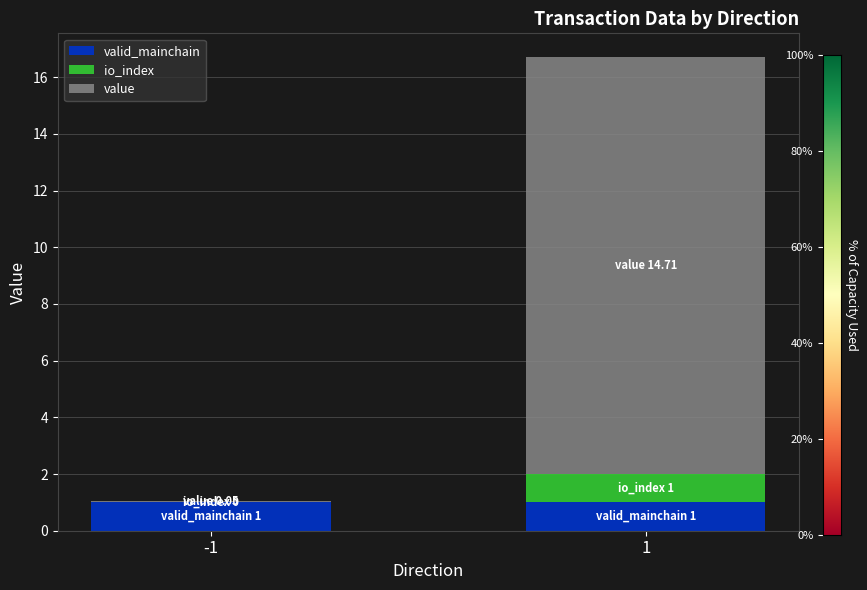

What is the total value across all series at 1?

16.7